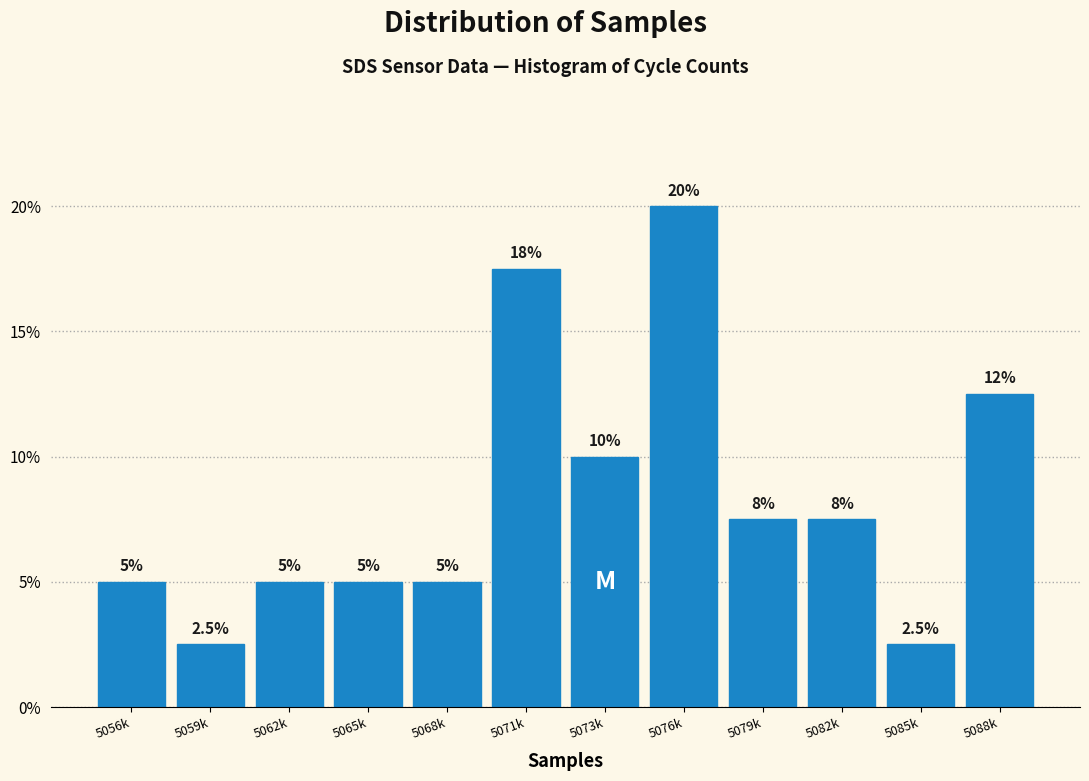

Reading left to right, transcribe all the data shown in this chart.

5056k=5.0	5059k=2.5	5062k=5.0	5065k=5.0	5068k=5.0	5071k=17.5	5073k=10.0	5076k=20.0	5079k=7.5	5082k=7.5	5085k=2.5	5088k=12.5